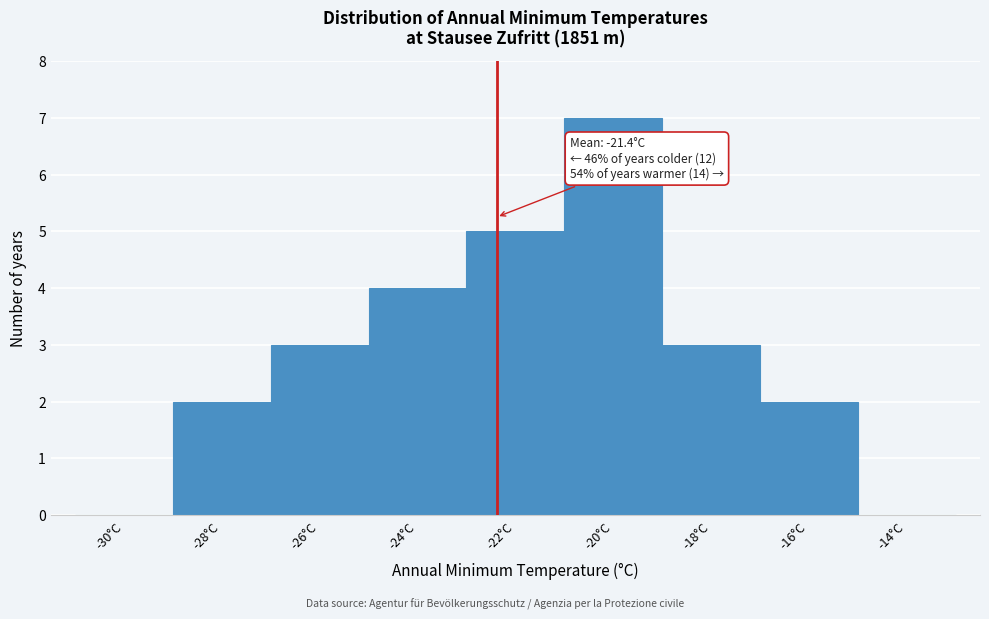

Reading right to left, extract all data points from this chart.

-14°C=0	-16°C=2	-18°C=3	-20°C=7	-22°C=5	-24°C=4	-26°C=3	-28°C=2	-30°C=0